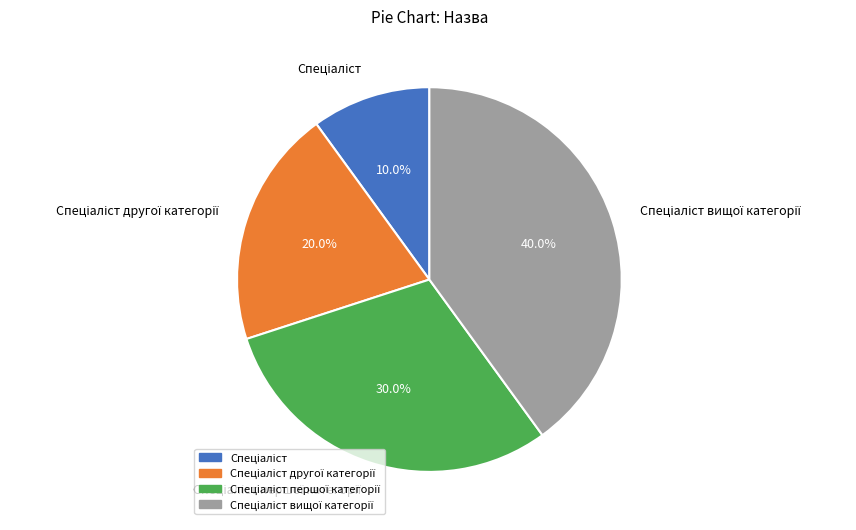

Is there a majority slice in this chart?

No